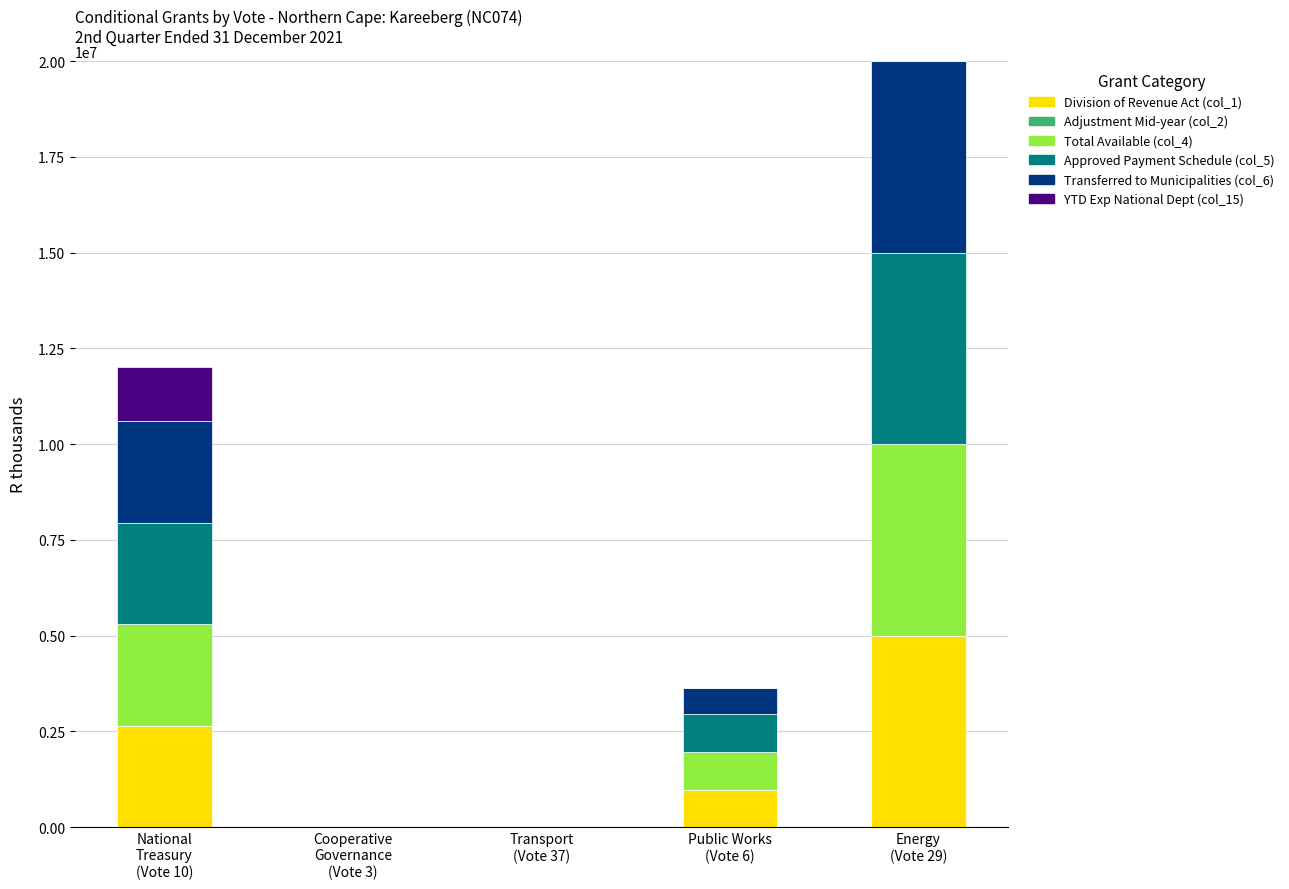

How many series are shown in this chart?

5